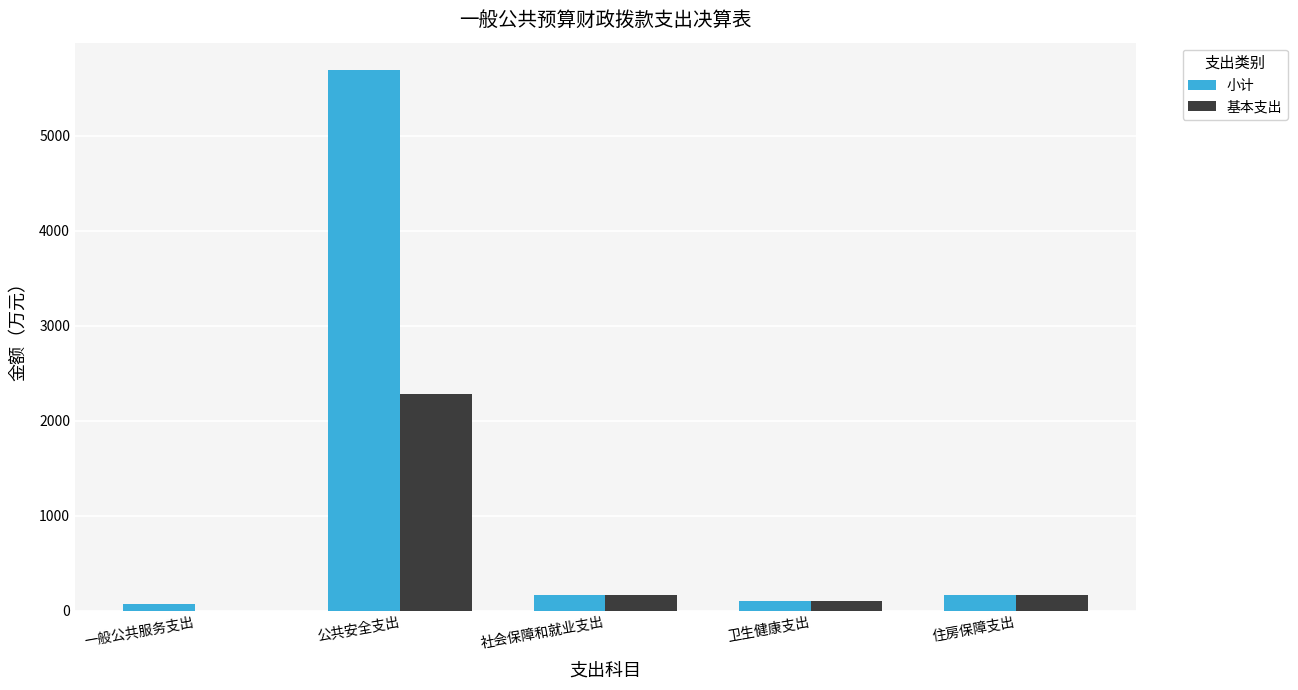

How many values in 基本支出 are above zero?

4